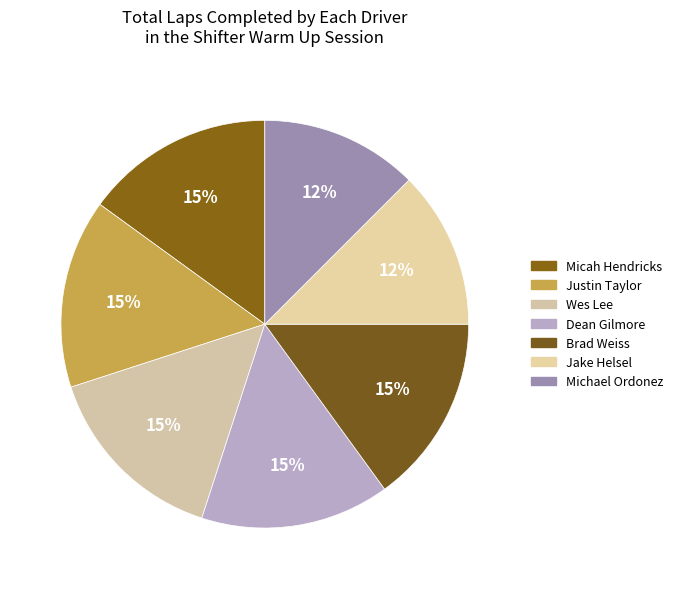

Is there a majority slice in this chart?

No